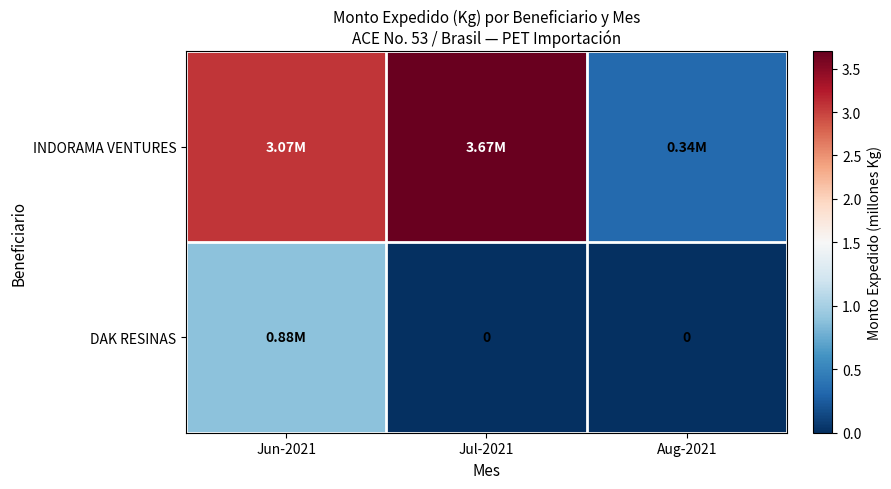

The value of INDORAMA VENTURES at Jul-2021 is 5.5. True or false?

False